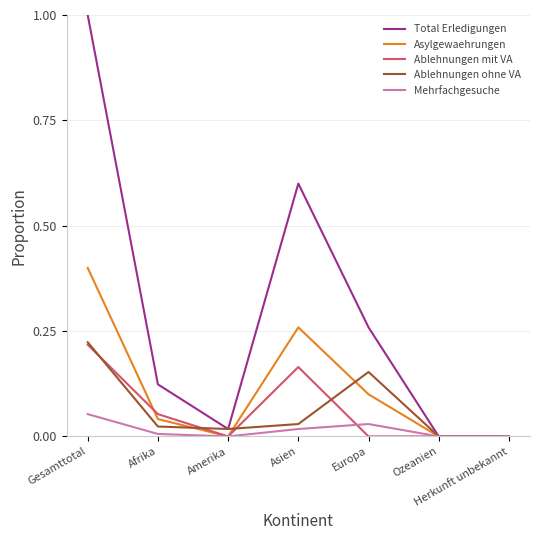

The Ablehnungen mit VA series shows 0.1 at Amerika. True or false?

False